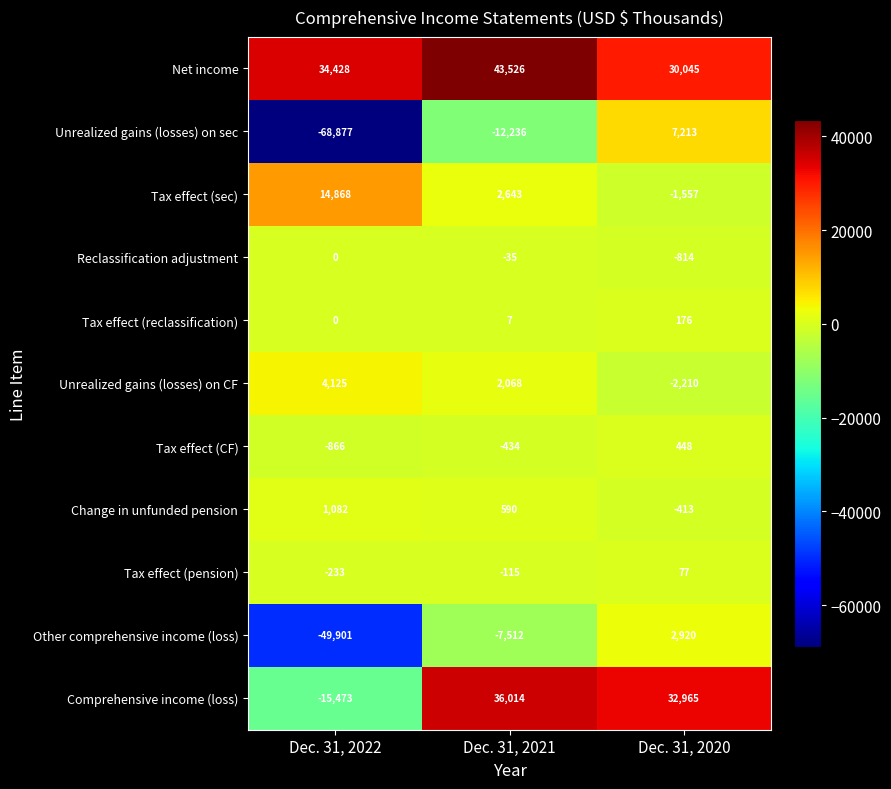

At which category is the sum across all series the highest?

Dec. 31, 2020